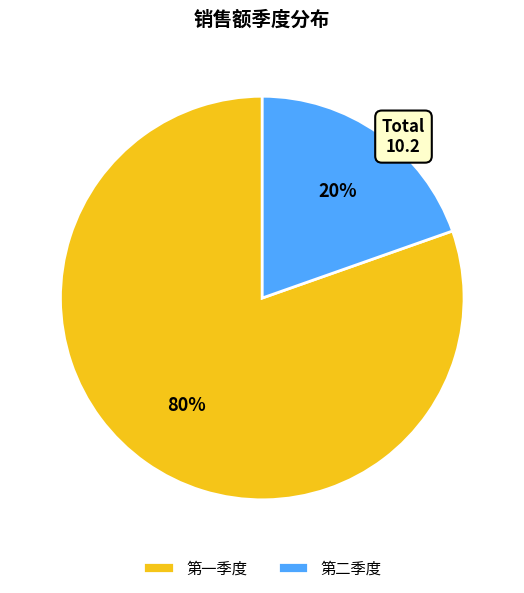

Is it true that 第一季度 is 72% of the pie?

False